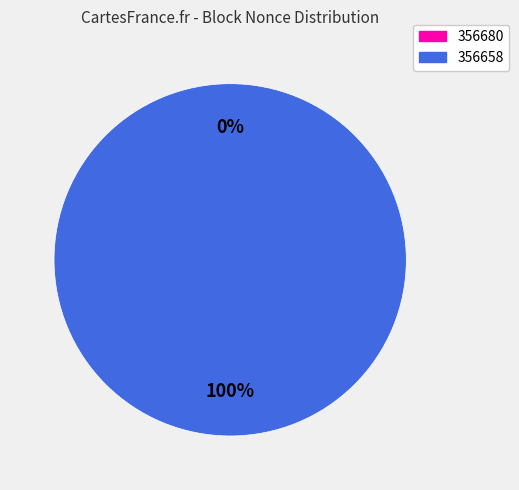

To the nearest percent, what is the difference between the largest and smallest slice percentages?

100%